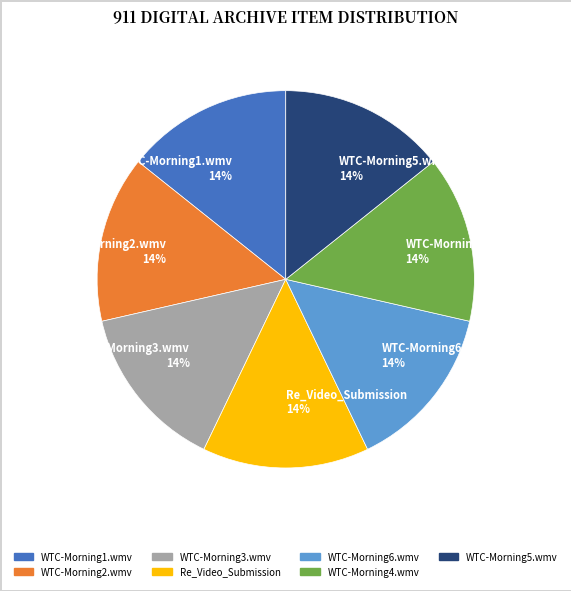

Does WTC-Morning5.wmv account for over 50% of the chart?

No